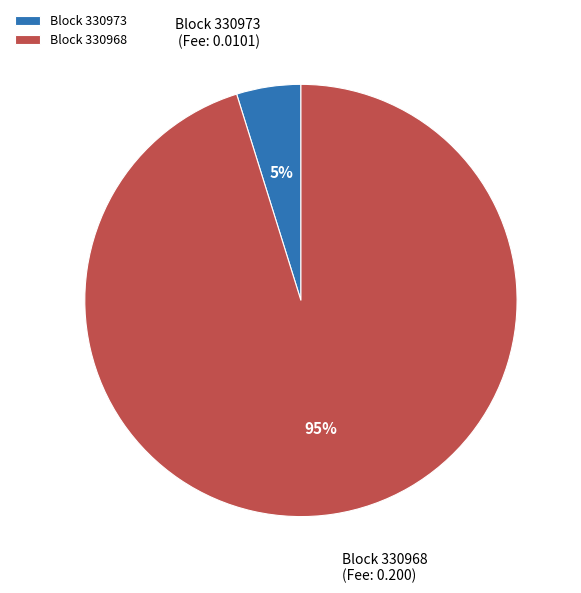

To the nearest percent, what portion does Block 330973 (Fee: 0.0101) represent?

5%